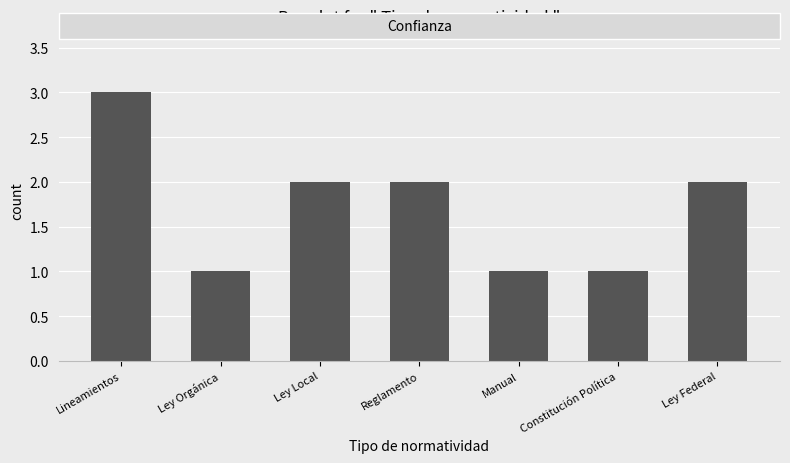

What is the greatest value displayed?

3